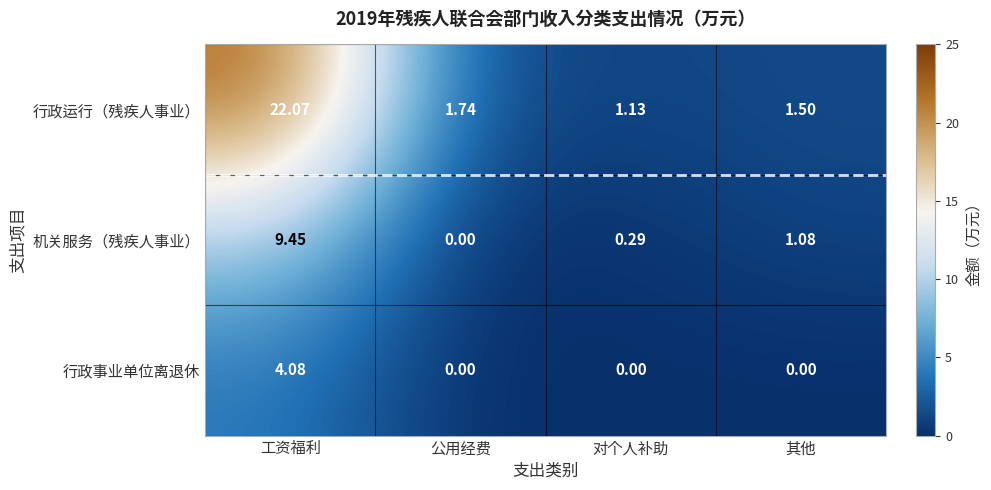

Rank the series by their maximum value, from highest to lowest.

行政运行（残疾人事业）, 机关服务（残疾人事业）, 行政事业单位离退休